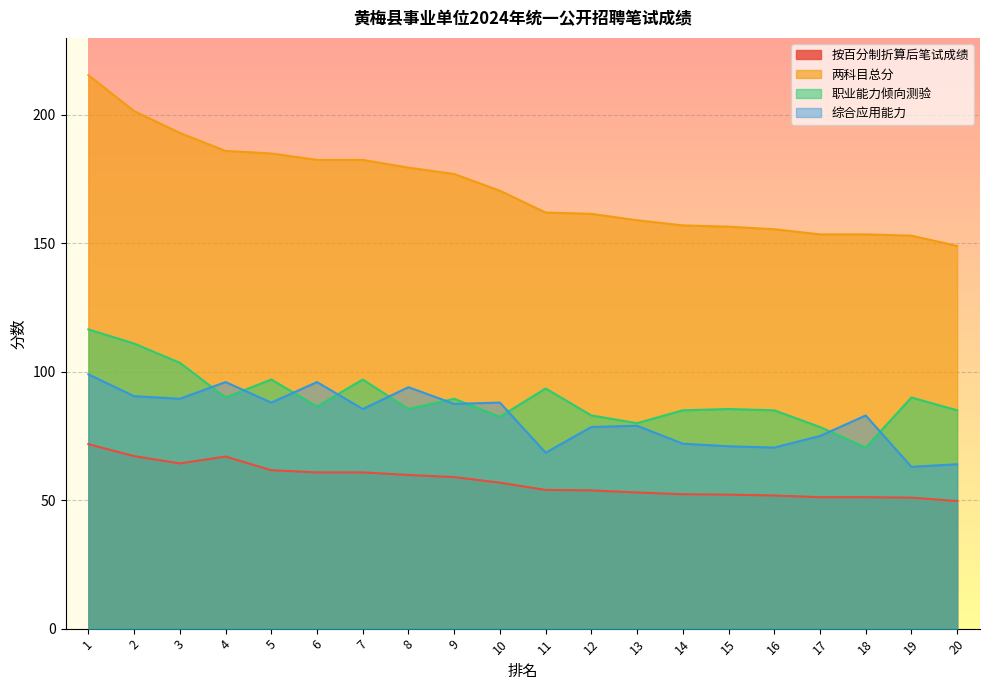

Reading left to right, what are all the values shown in this chart?

按百分制折算后笔试成绩: 71.8	67.2	64.3	67.0	61.7	60.8	60.8	59.8	59.0	56.8	54.0	53.8	53.0	52.3	52.2	51.8	51.2	51.2	51.0	49.7
两科目总分: 215.5	201.5	193.0	186.0	185.0	182.5	182.5	179.5	177.0	170.5	162.0	161.5	159.0	157.0	156.5	155.5	153.5	153.5	153.0	149.0
职业能力倾向测验: 116.5	111.0	103.5	90.0	97.0	86.5	97.0	85.5	89.5	82.5	93.5	83.0	80.0	85.0	85.5	85.0	78.5	70.5	90.0	85.0
综合应用能力: 99.0	90.5	89.5	96.0	88.0	96.0	85.5	94.0	87.5	88.0	68.5	78.5	79.0	72.0	71.0	70.5	75.0	83.0	63.0	64.0